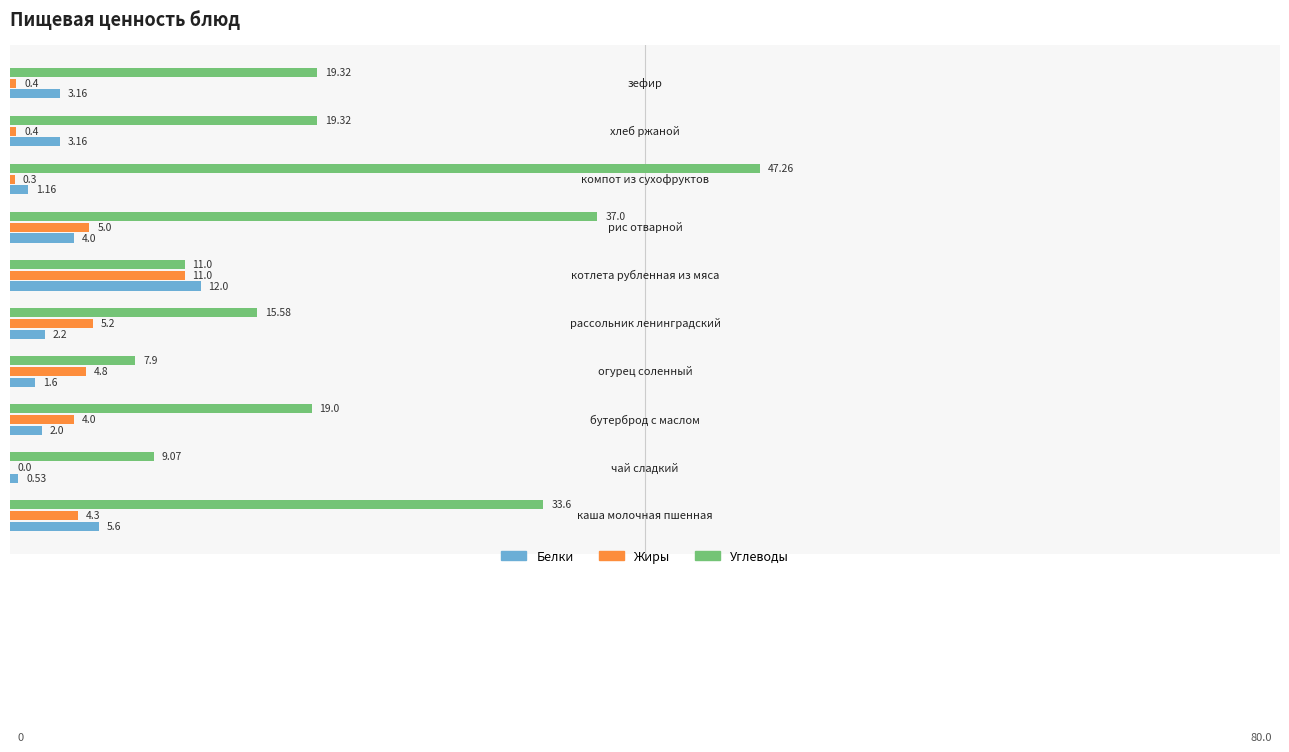

Which series has the largest total across all categories?

Углеводы